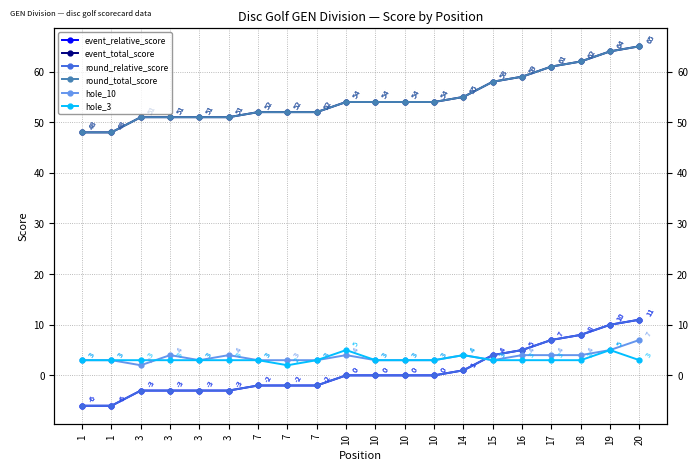

Where is round_total_score nearest to the value 56?

14